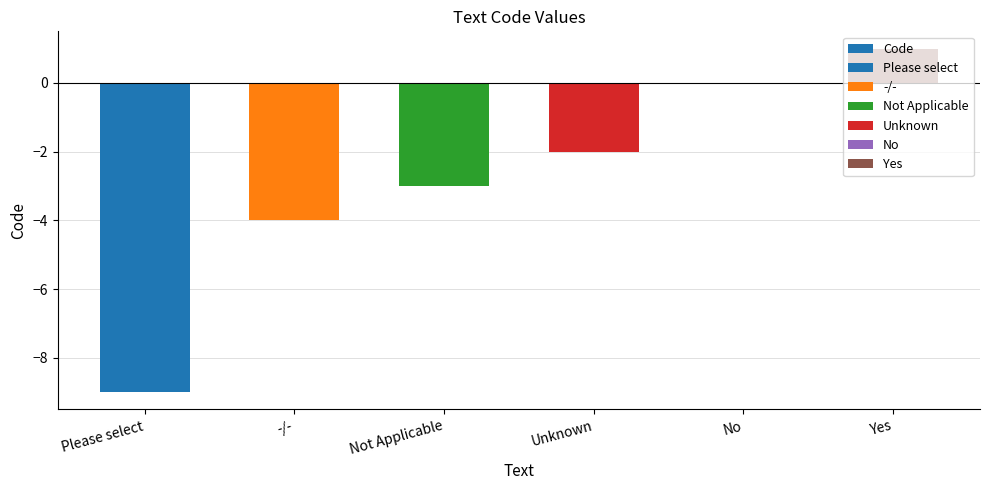

Reading left to right, extract all data points from this chart.

Please select=-9	-/-=-4	Not Applicable=-3	Unknown=-2	No=0	Yes=1